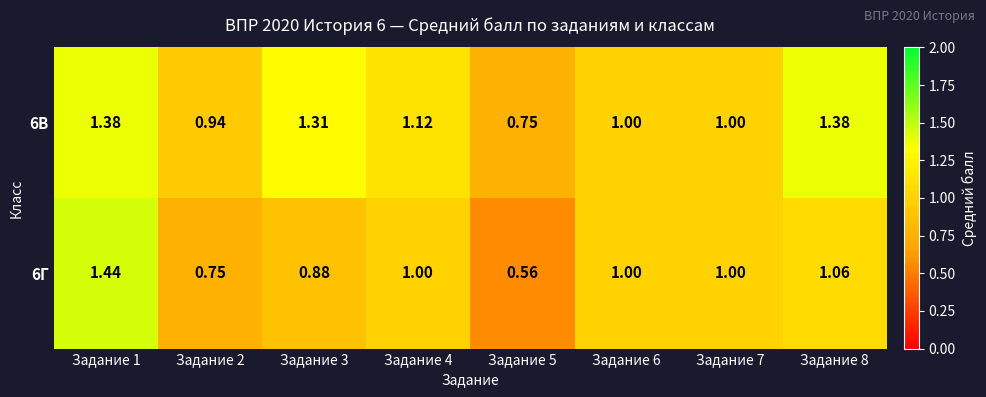

Is the value of 6В at Задание 5 greater than the value of 6Г at Задание 3?

No